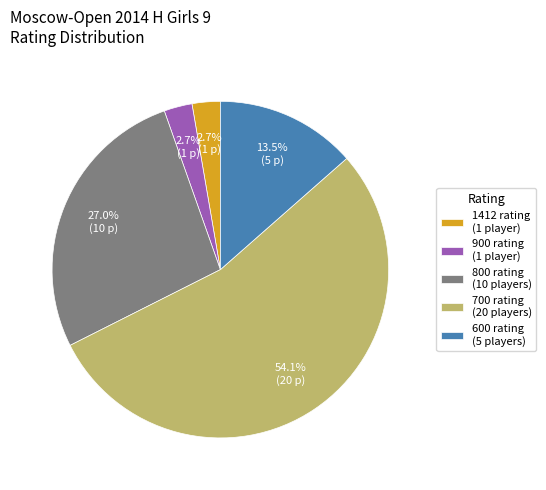

How many segments does this pie chart have?

5